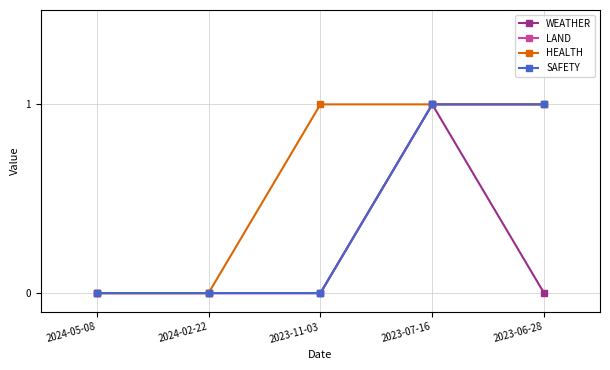

Does the chart have visible grid lines?

Yes